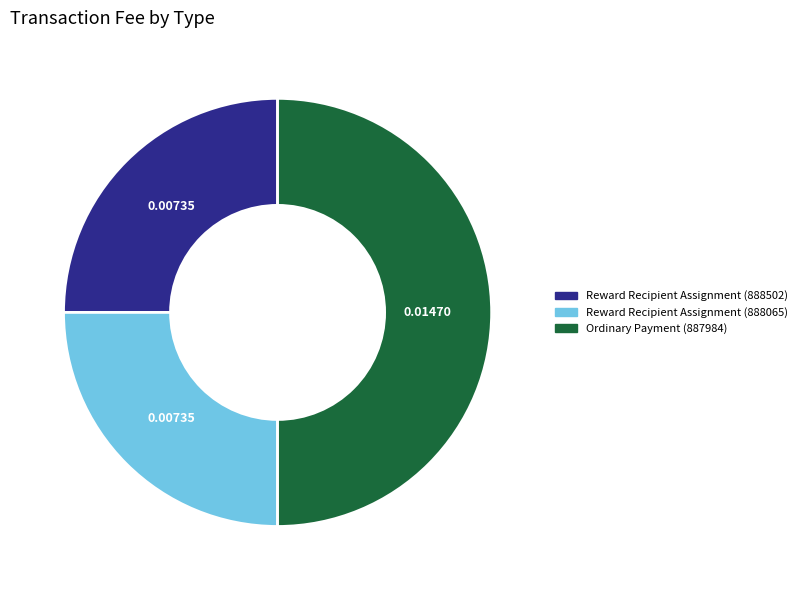

How many slices are in this pie chart?

3